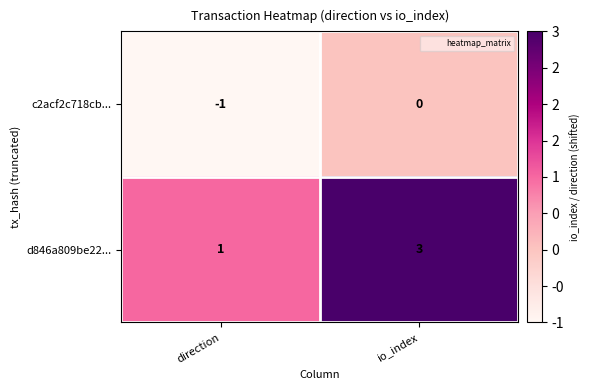

True or false: d846a809be22... has a value of 3 at io_index.

True